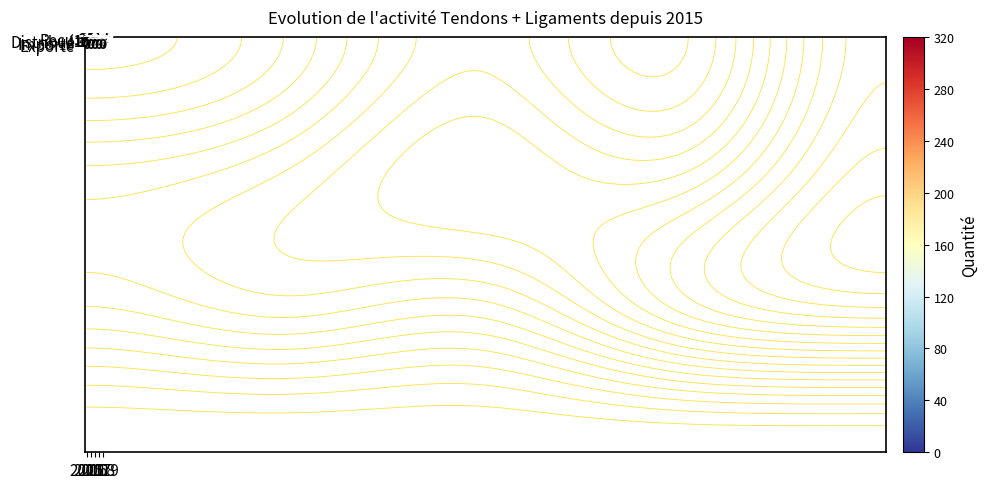

What is the difference between the highest and lowest values at 2019?

312